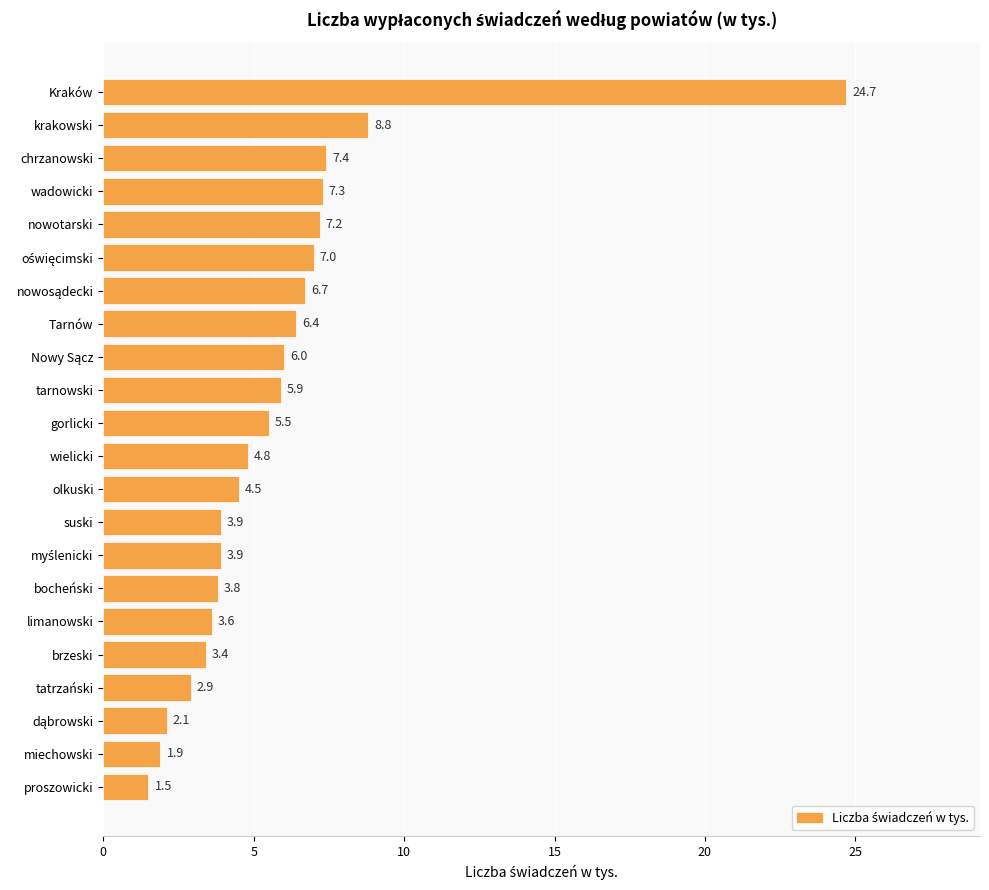

Approximately how many times larger is the value at olkuski compared to chrzanowski?

0.6